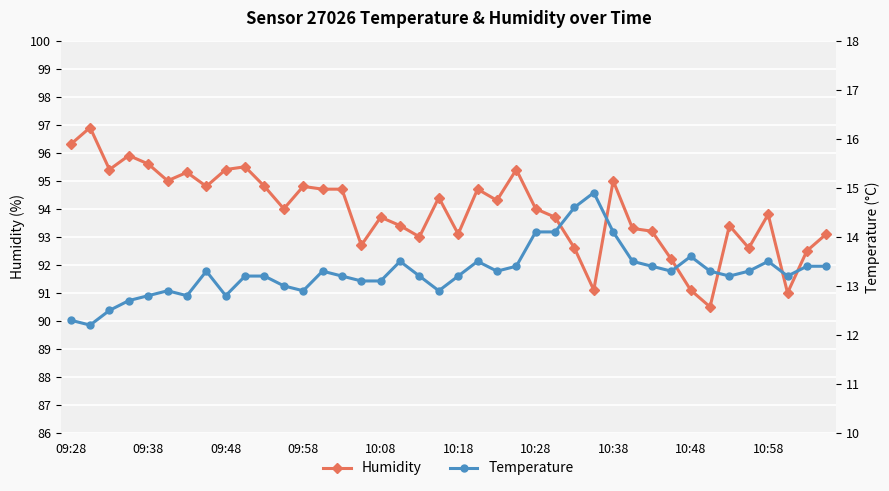

True or false: Temperature and Humidity intersect in this chart.

False